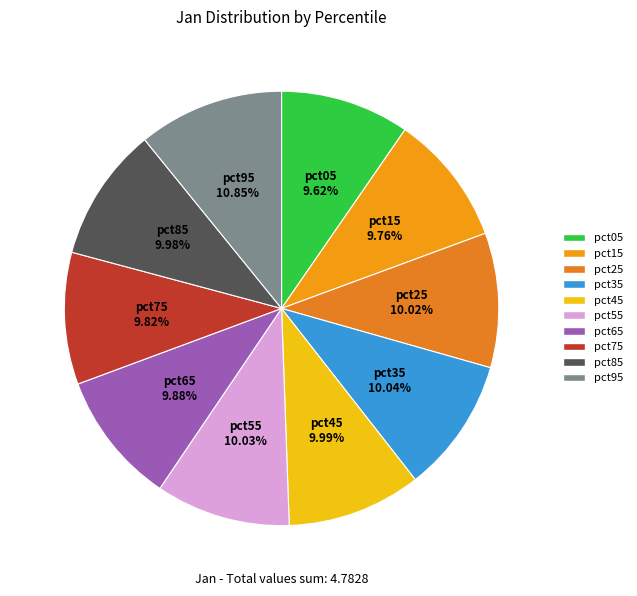

Which category has the biggest portion of the pie?

pct95